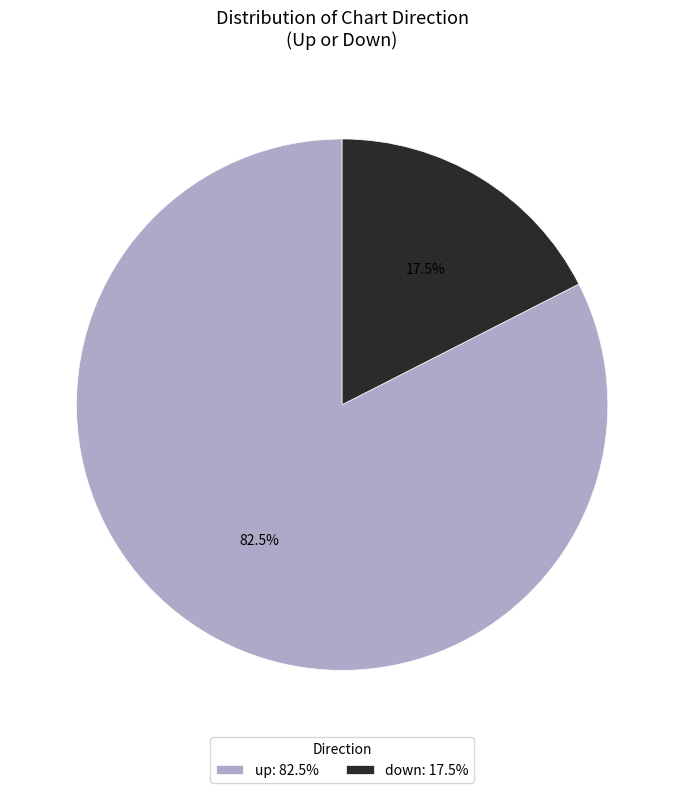

What is the ratio of the value at up: 82.5% to the value at down: 17.5%?

4.7